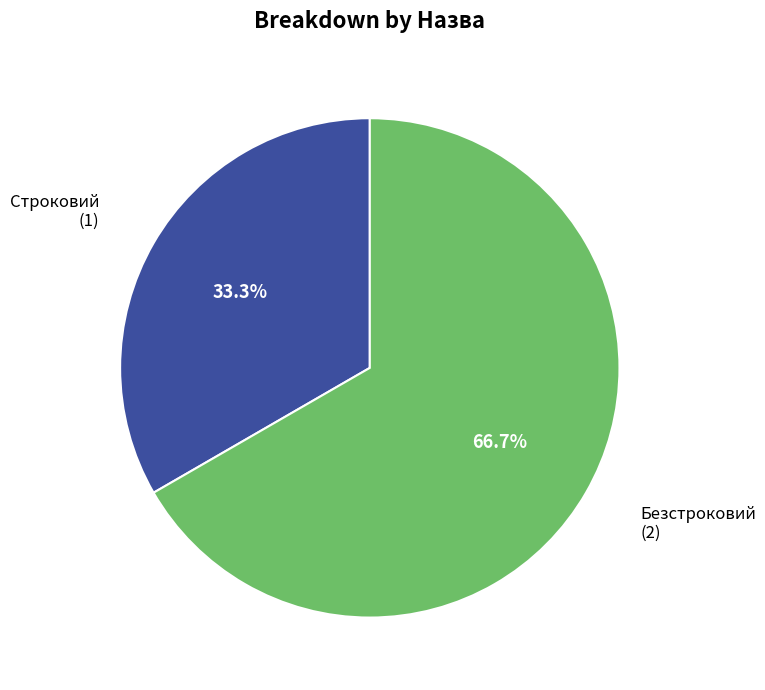

Count the number of slices in the pie.

2